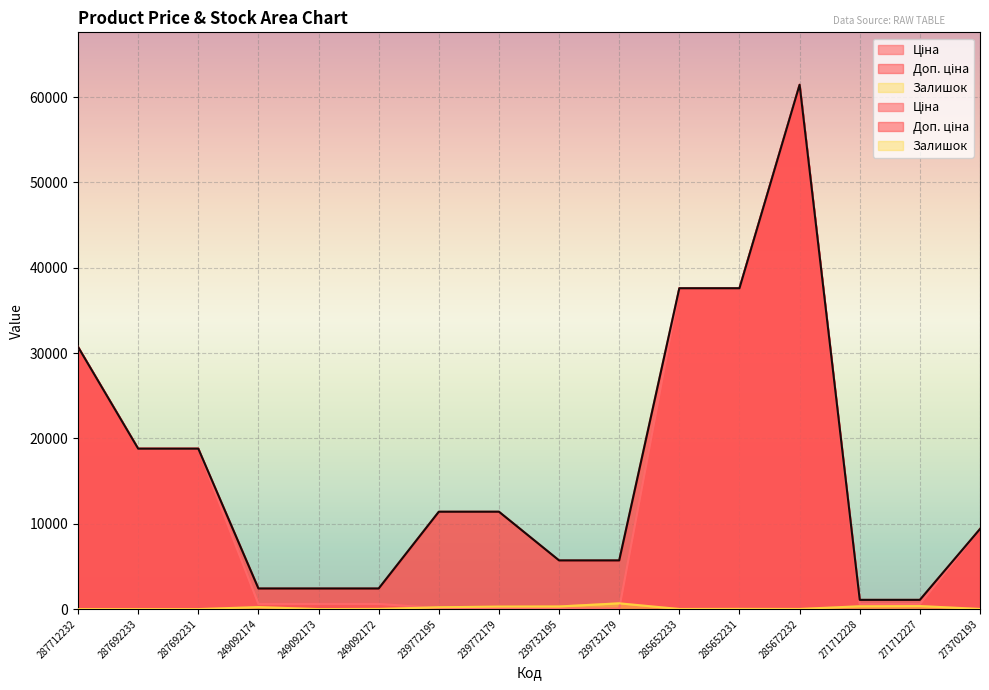

Between 239732195 and 273702193, which series saw the biggest shift?

Ціна